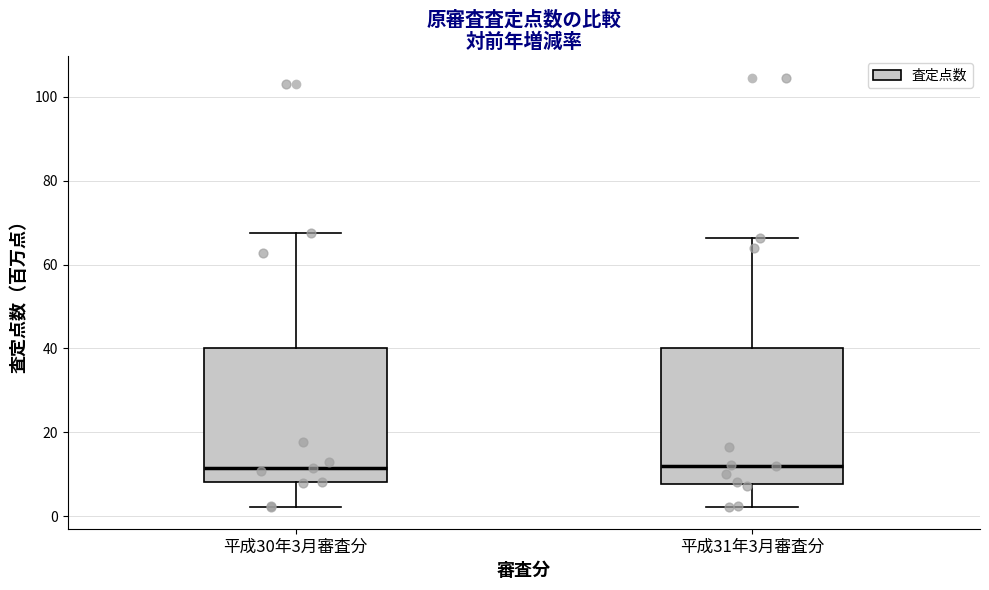

Reading left to right, read every box against the y-axis: the position of its median line, the range the box covers, and the ends of its whiskers. The values are not printed on the chart, so give them approximately, as read against the axis.

平成30年3月審査分: median 12, box 8 to 40, whiskers 2 to 68
平成31年3月審査分: median 12, box 8 to 40, whiskers 2 to 66